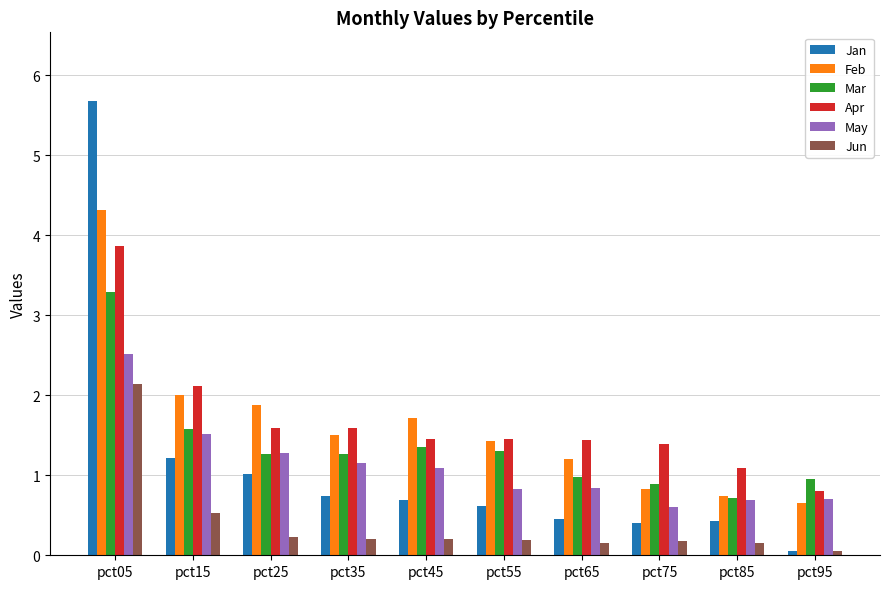

Rank the series by their maximum value, from lowest to highest.

Jun, May, Mar, Apr, Feb, Jan